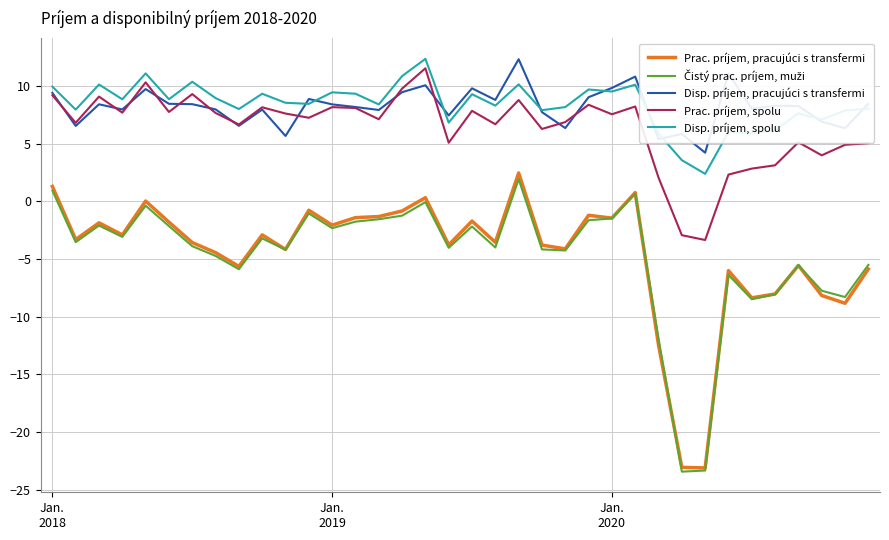

True or false: Prac. príjem, pracujúci s transfermi and Disp. príjem, pracujúci s transfermi cross at least once.

False